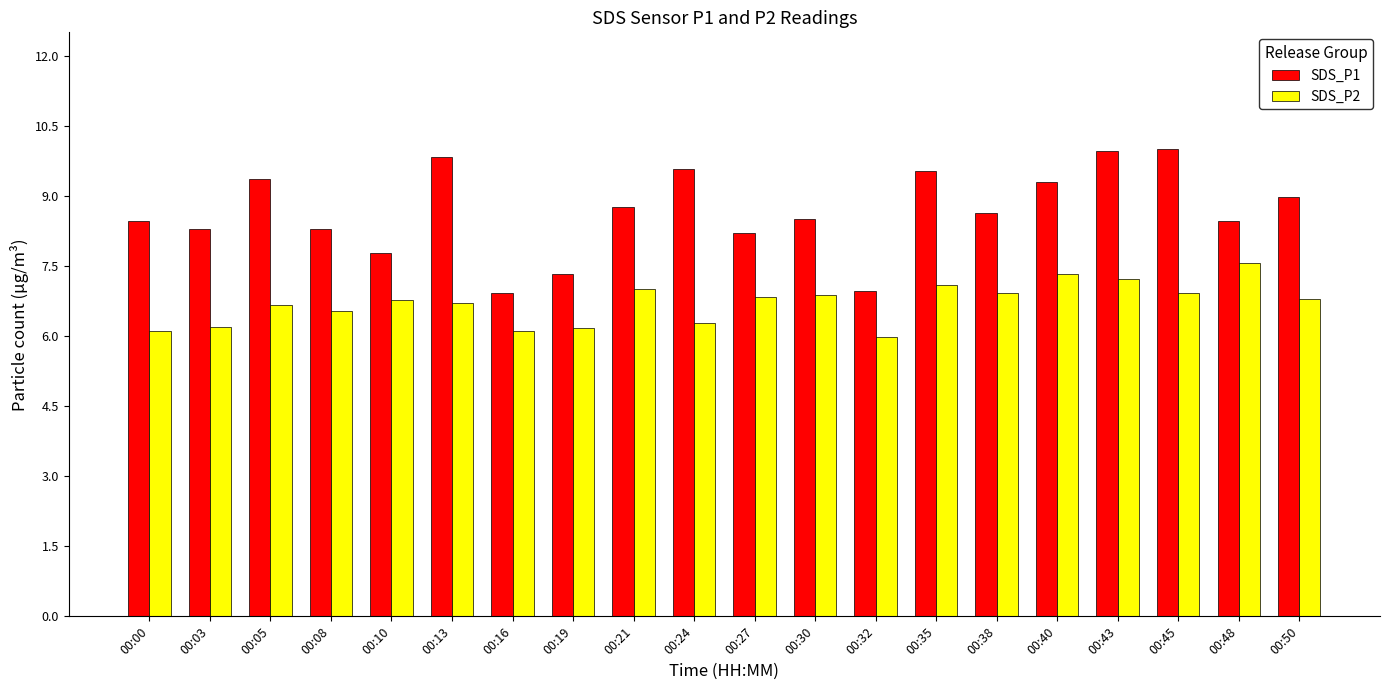

What is the difference between the maximum and second lowest values in the SDS_P2 series?

1.5